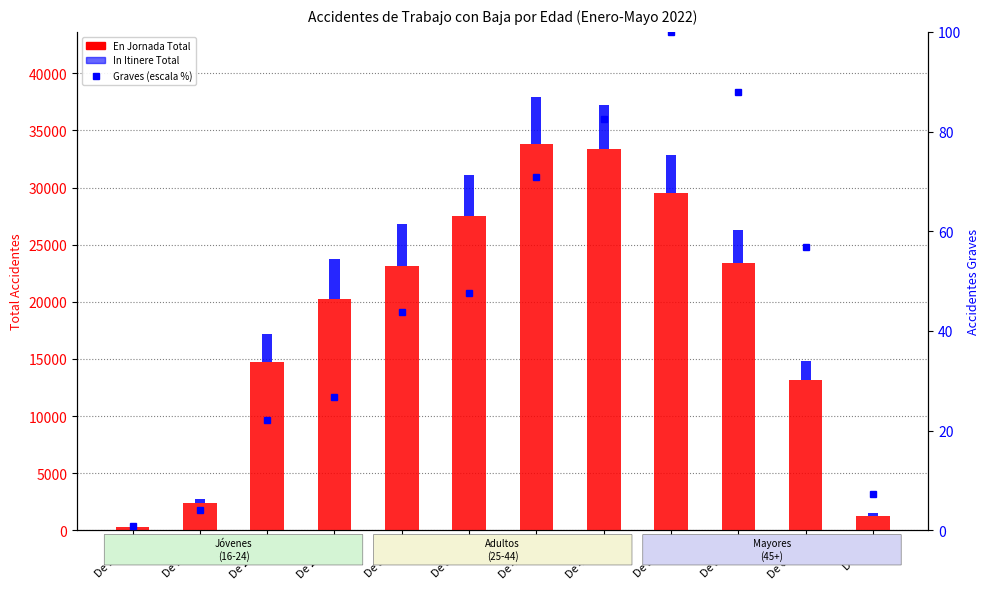

What is the spread (max minus min) of values at De 20-24?

14685.8